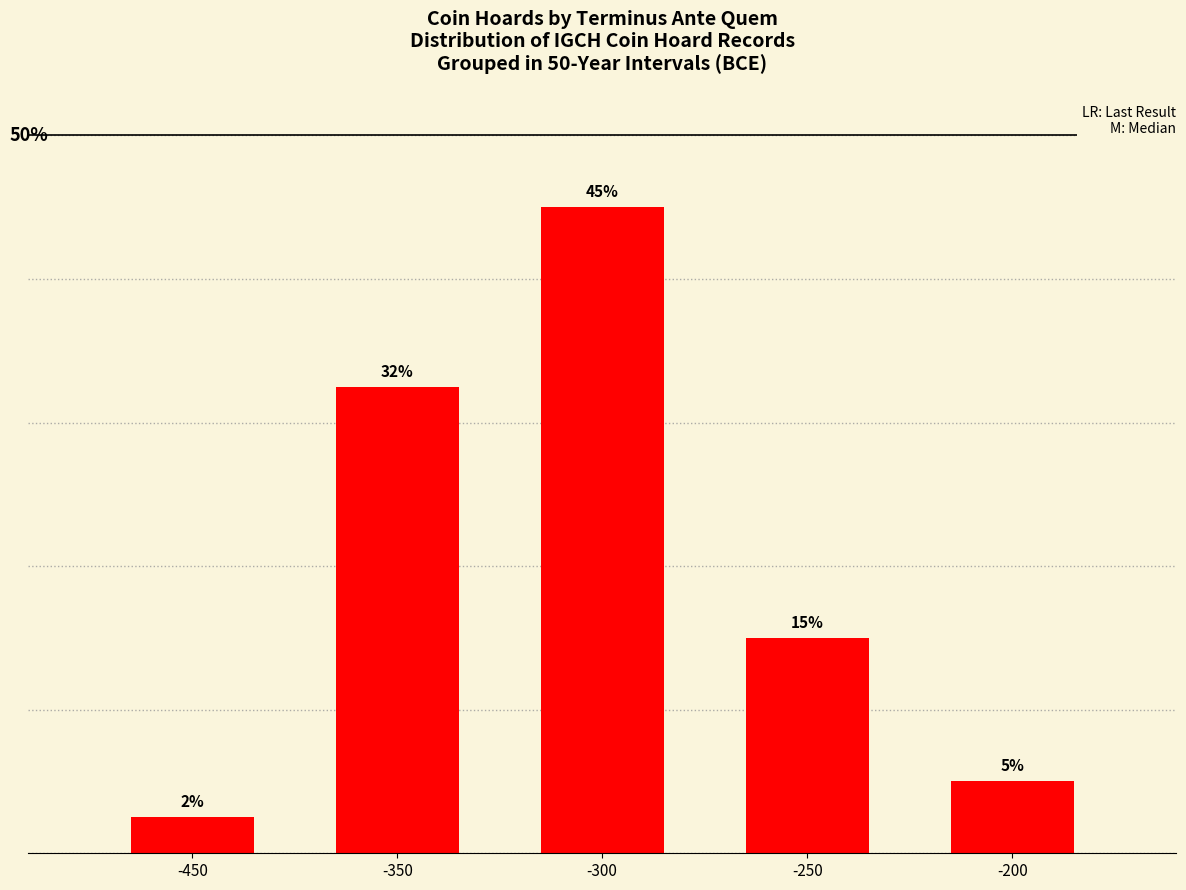

List the labels in order of value, smallest first.

-450, -200, -250, -350, -300